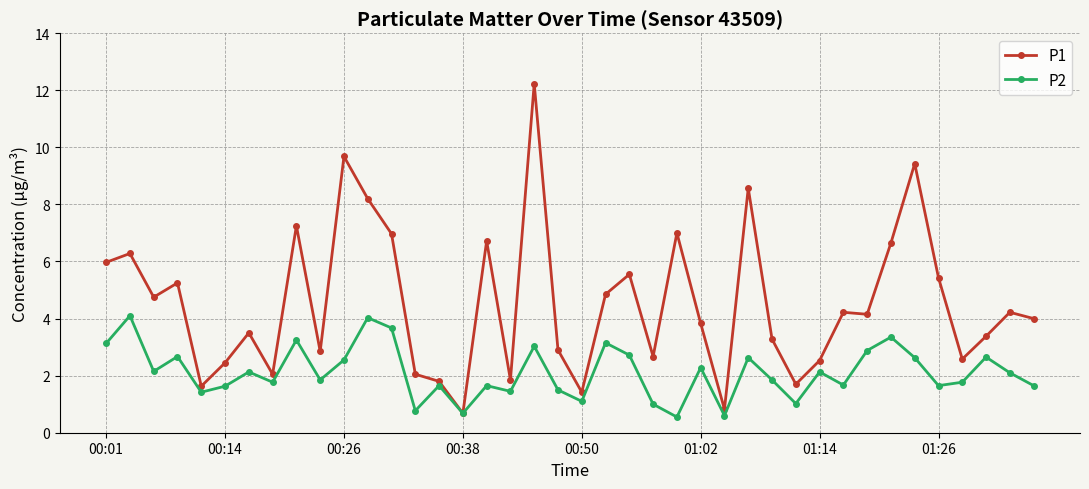

How many interior local peaks does the P2 series have?

14